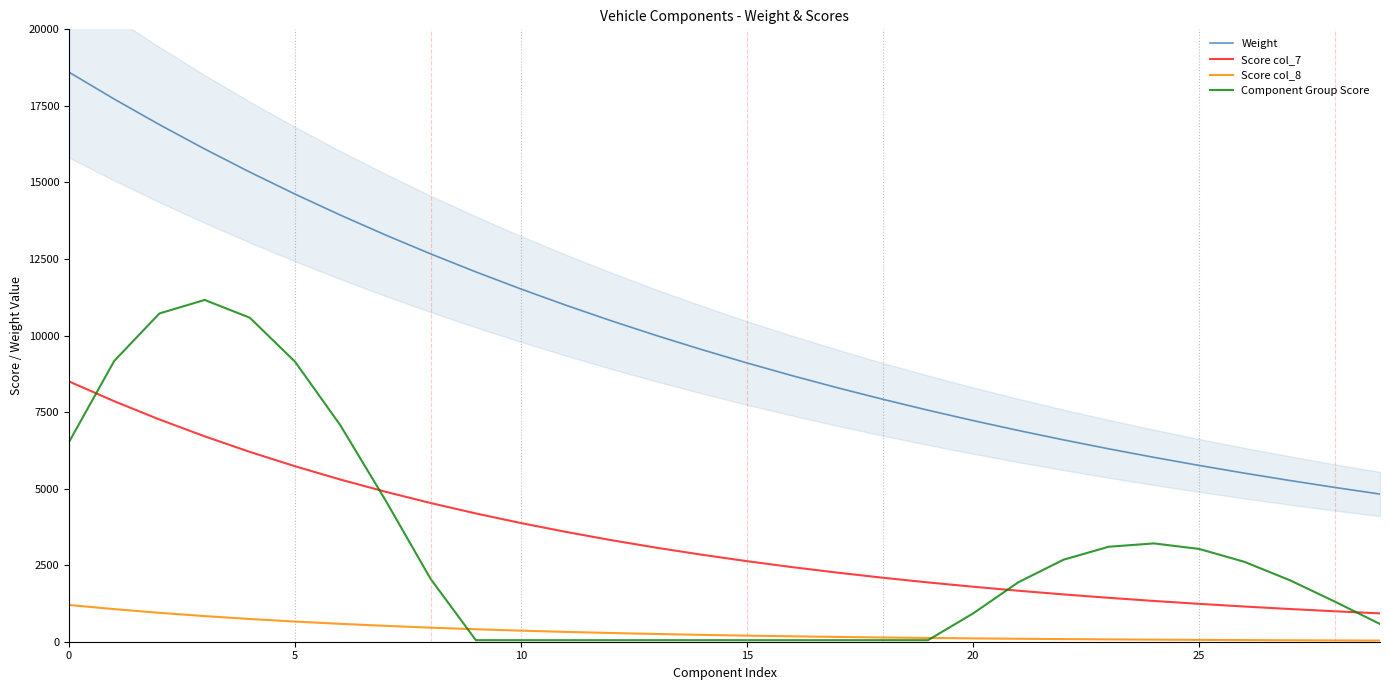

Which series has the largest total across all categories?

Weight